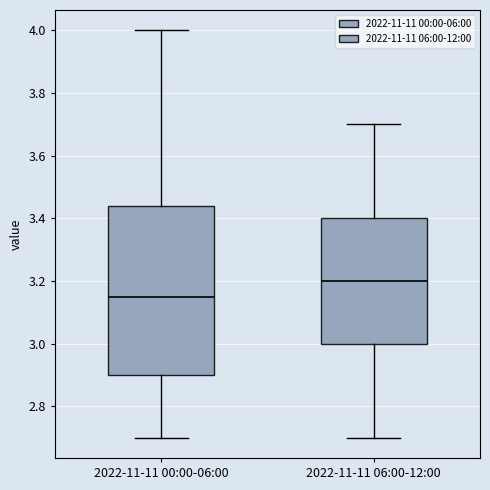

Reading left to right, transcribe this box plot: for each box, give where its median line is, the range the box spans, and where its two whiskers end, as read against the y-axis. The values are not printed on the chart, so give them approximately, as read against the axis.

2022-11-11 00:00-06:00: median 3.16, box 2.90 to 3.44, whiskers 2.70 to 4.00
2022-11-11 06:00-12:00: median 3.20, box 3.00 to 3.40, whiskers 2.70 to 3.70